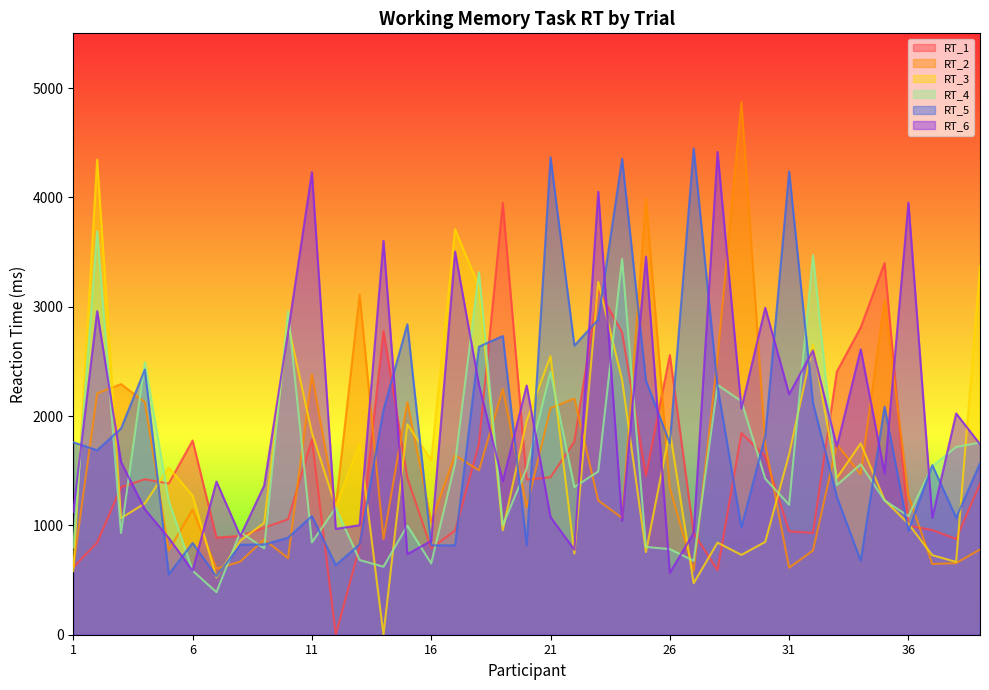

What is the difference between the RT_2 values at 6 and 28?

1386